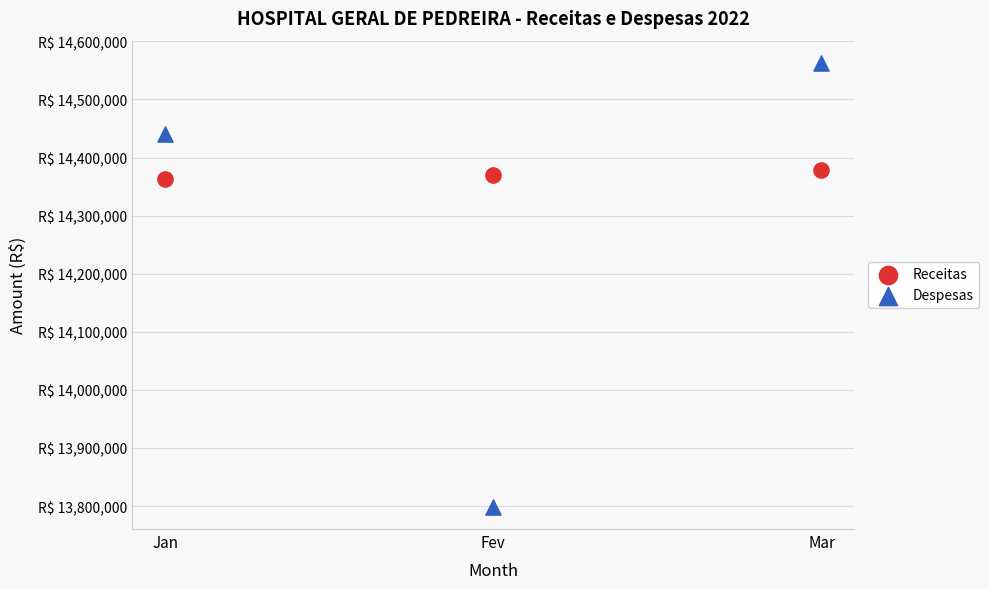

Which series has the largest Y range (max minus min)?

Despesas